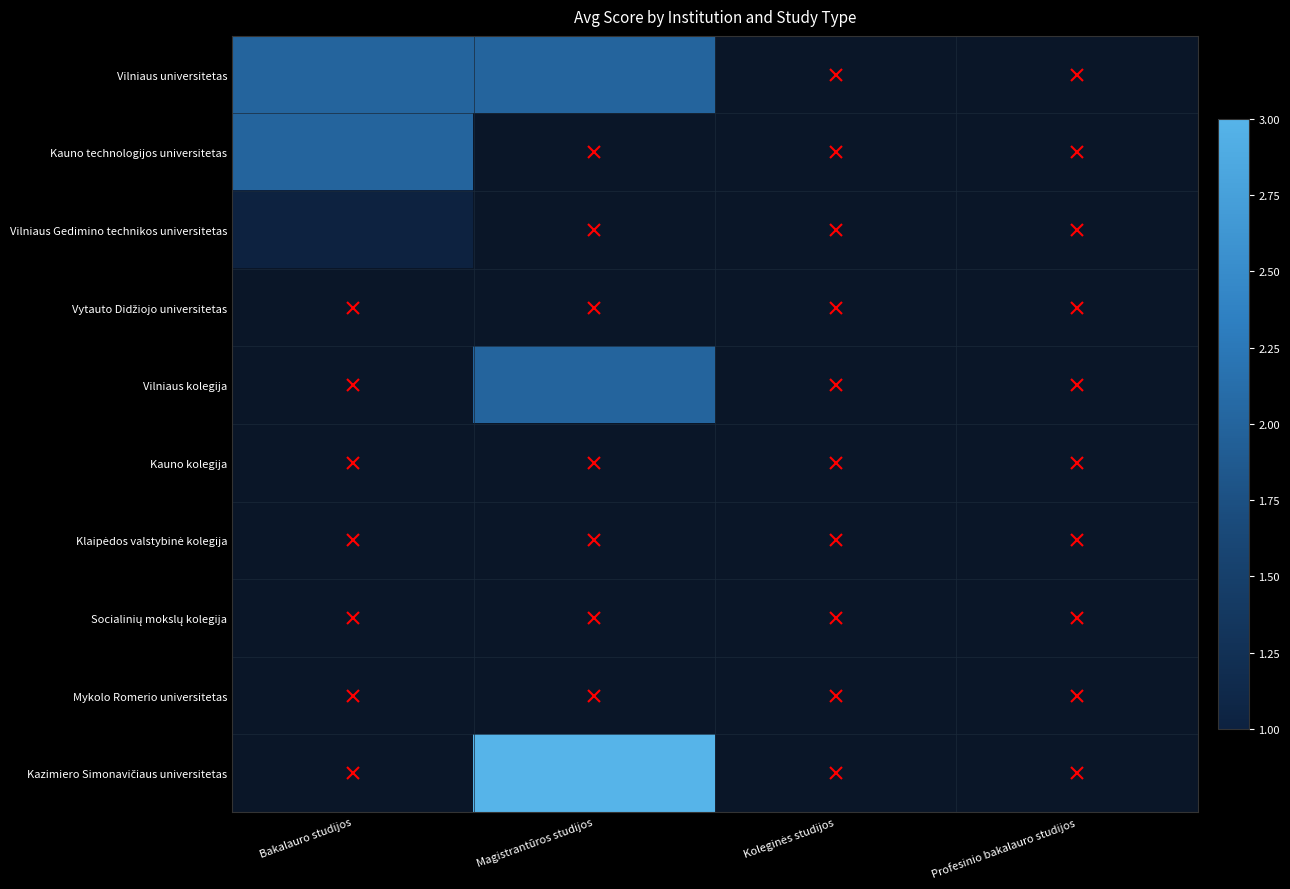

True or false: Vilniaus kolegija has a value of 2.0 at Magistrantūros studijos.

True